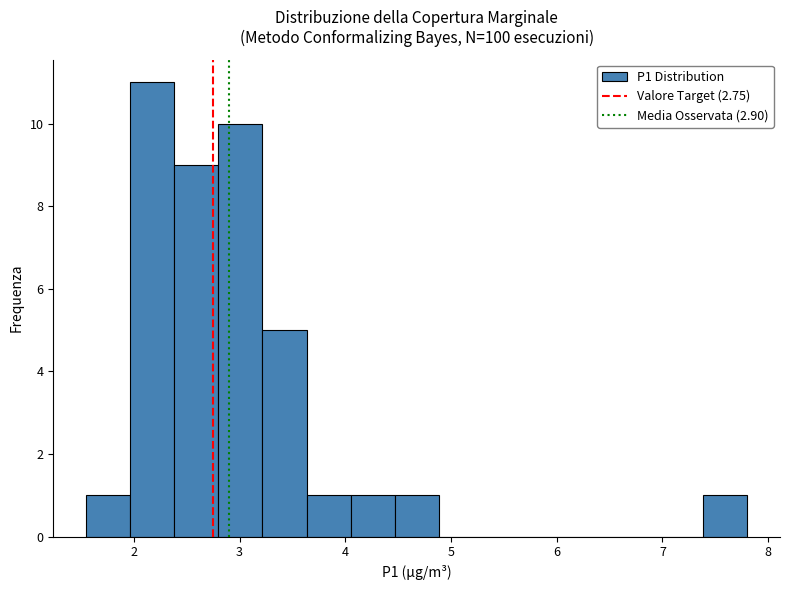

What is the height of the bar covering 7.4 to 7.8 on the x-axis? Neither the bar edges nor the heights are printed on the chart, so give them approximately, as read against the axes.

1